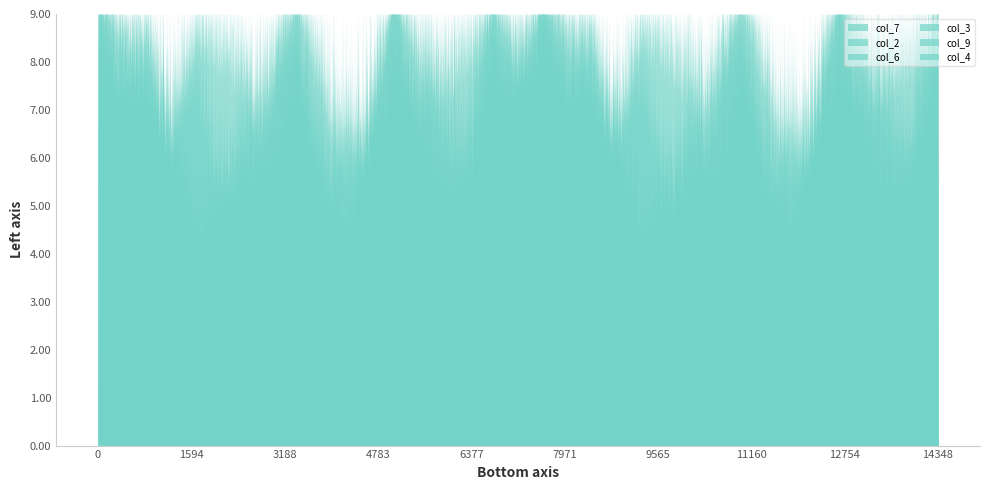

At 4, list the series in order from largest to smallest.

col_6, col_9, col_3, col_7, col_4, col_2